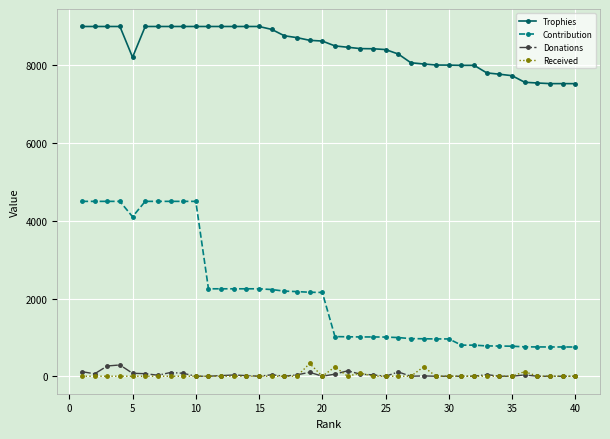

Which series has the largest range (max minus min)?

Contribution